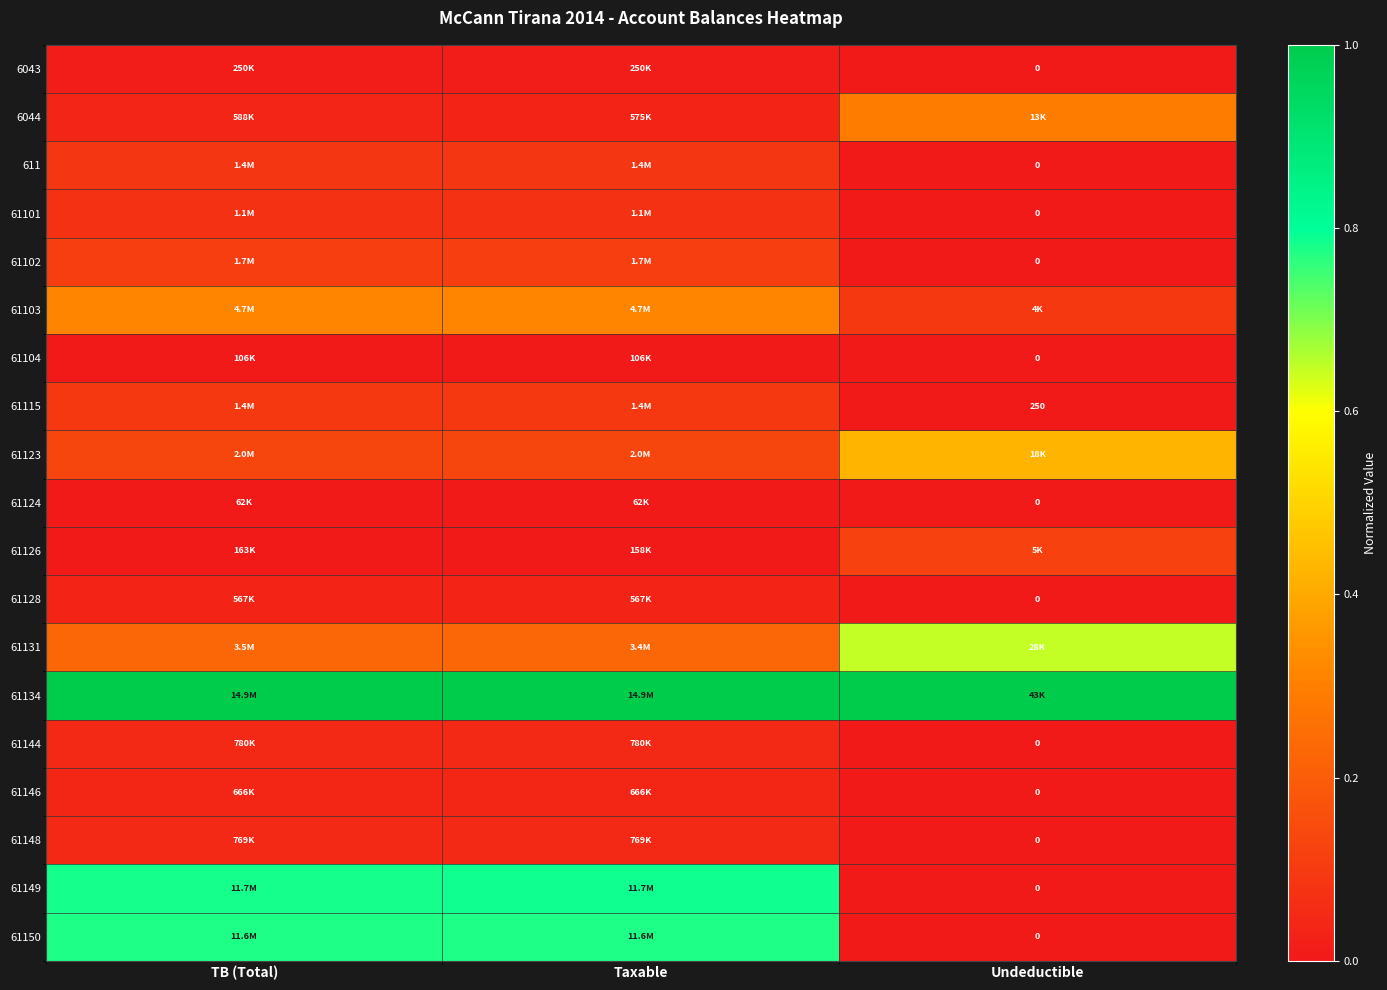

How many data points does each series have?

3